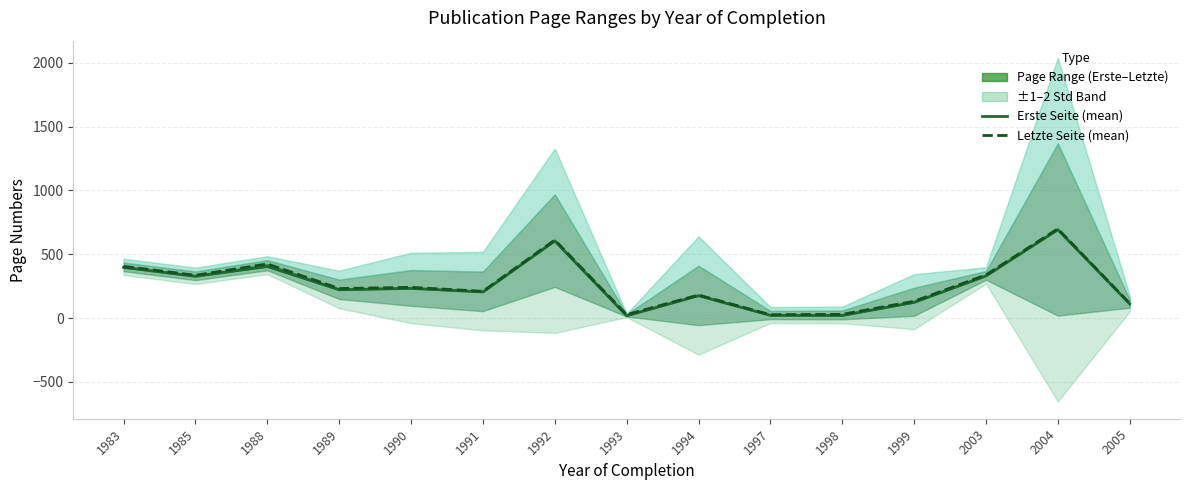

What value does the Erste Seite (mean) series have at 1988?

404.0